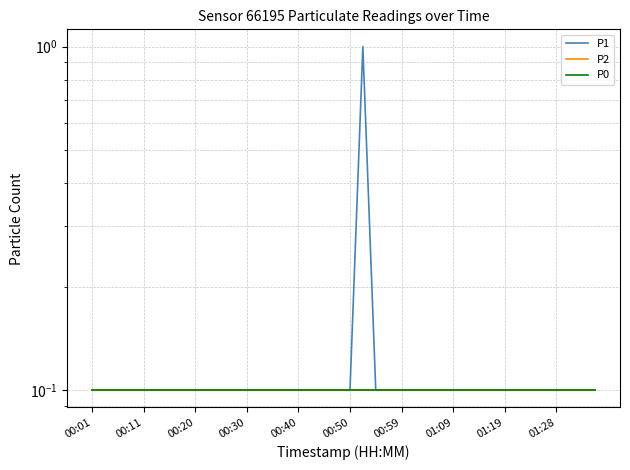

What is the total value across all series at 31?

0.3